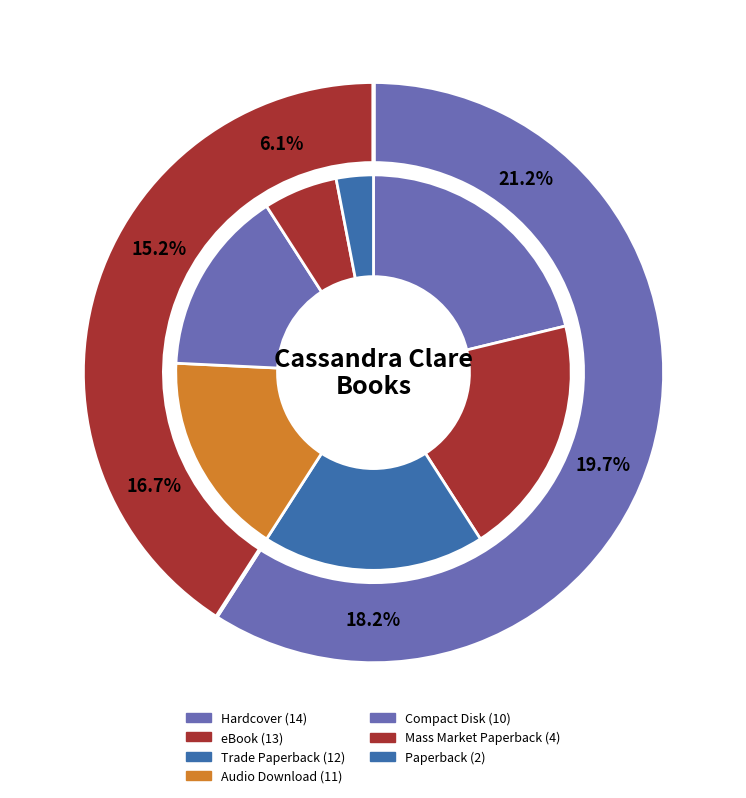

Which slice is the largest?

Hardcover